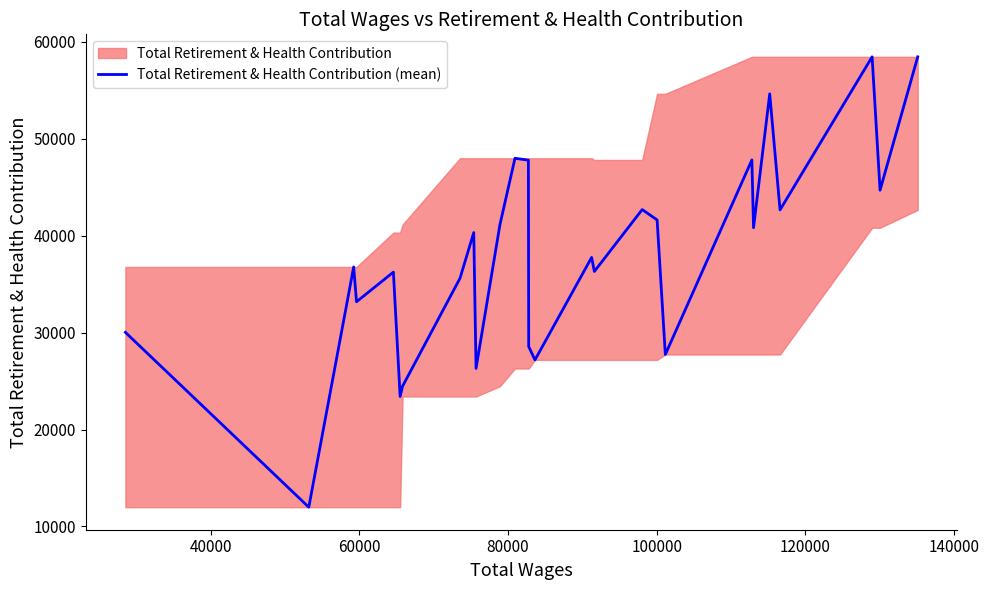

Does the chart display data point markers on the line(s)?

No